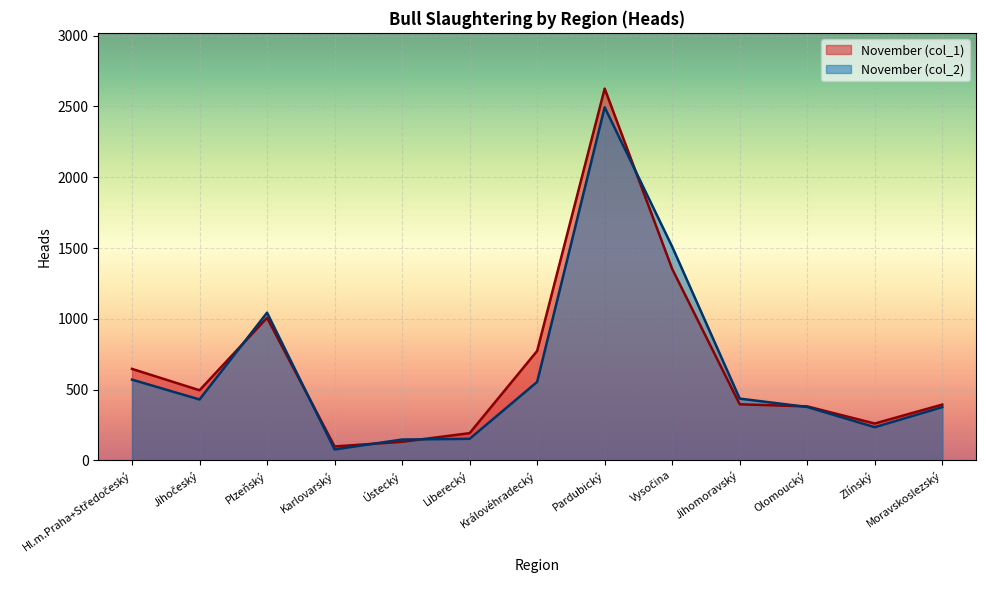

What is the minimum value shown in the chart?

77